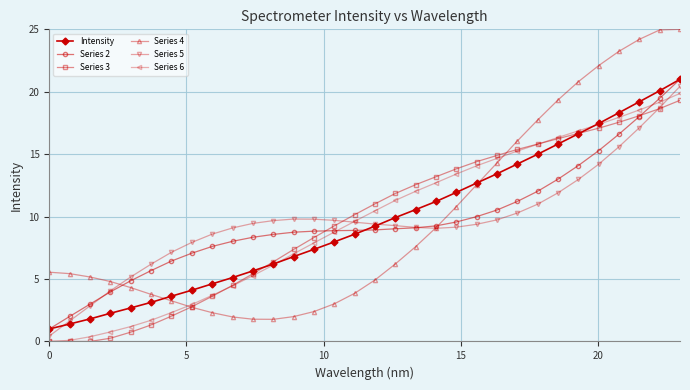

What is the value of the Series 4 point at the 30th from the left?

24.2